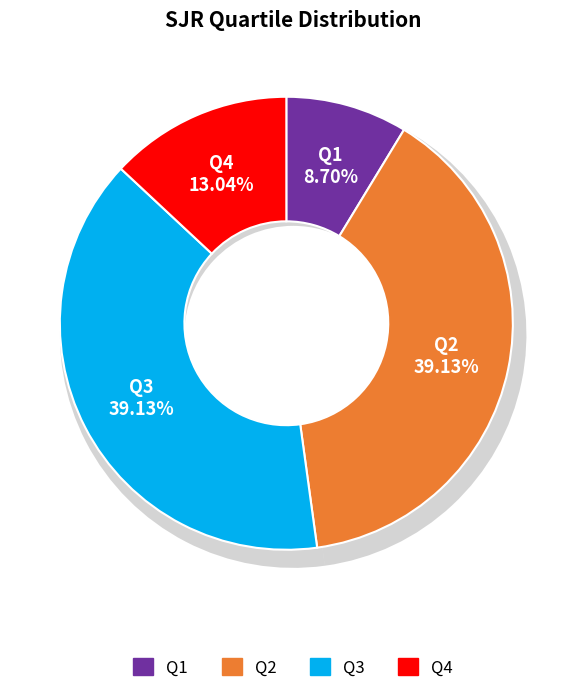

What is the change in value from Q3 to Q4?

-6